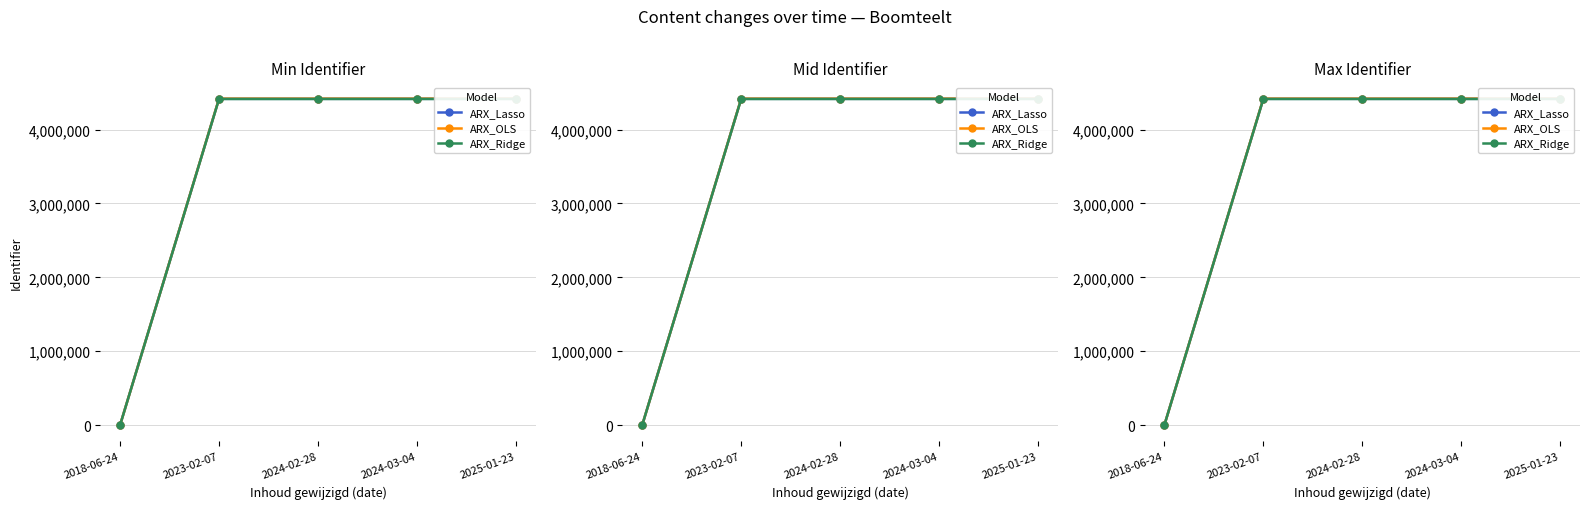

What is the difference between the maximum and minimum values in the ARX_OLS series?

4418260.0